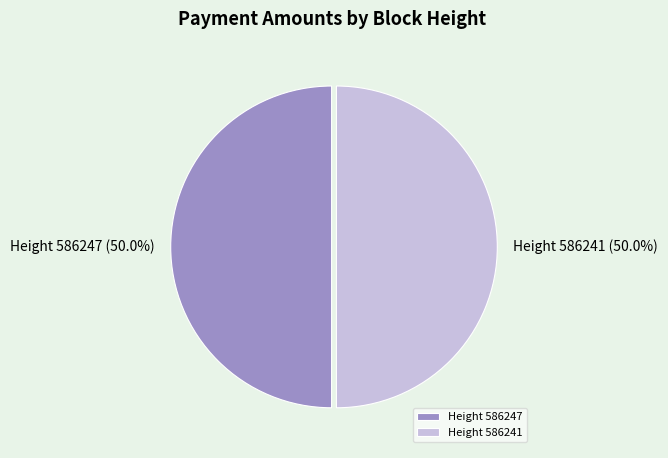

Do Height 586241 and Height 586247 together represent more than half of the pie?

Yes